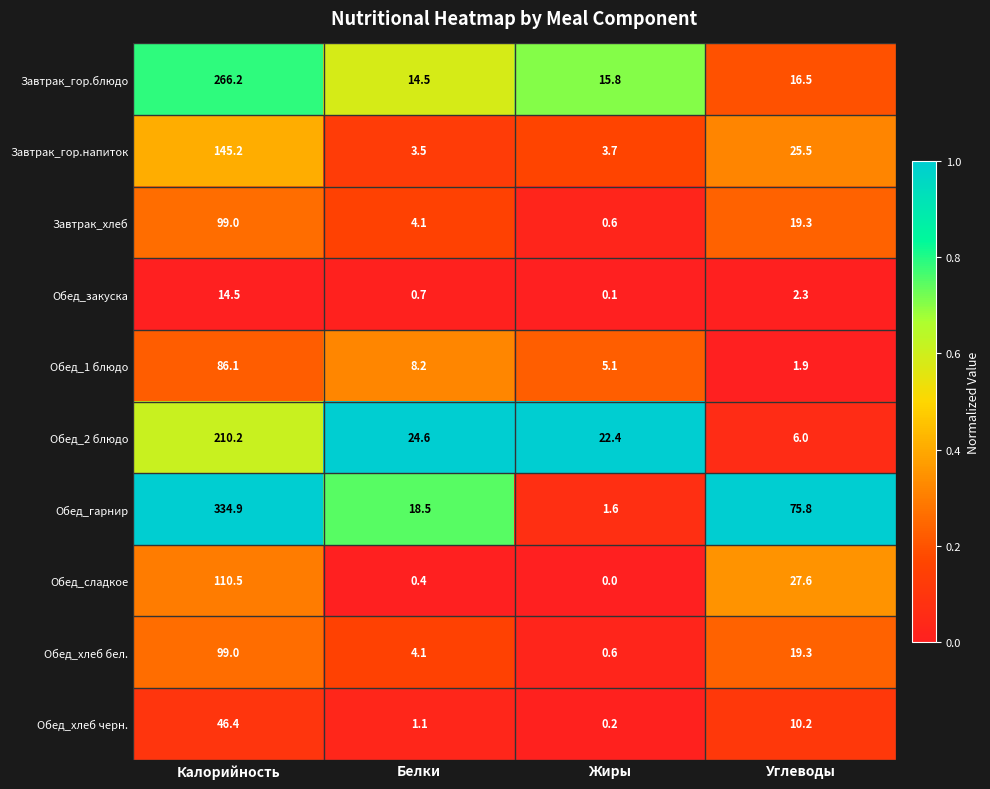

The value of Завтрак_гор.блюдо at Белки is 14.5. True or false?

True